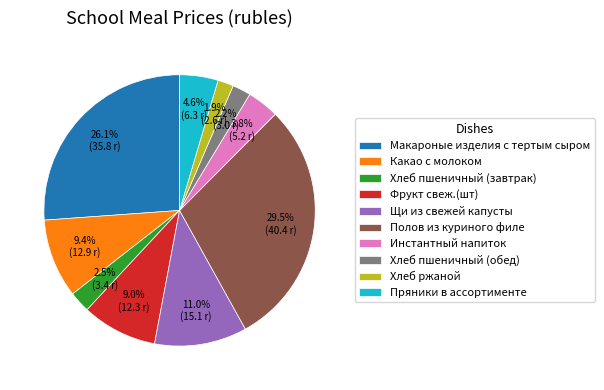

To the nearest percent, what is the average slice percentage?

10%